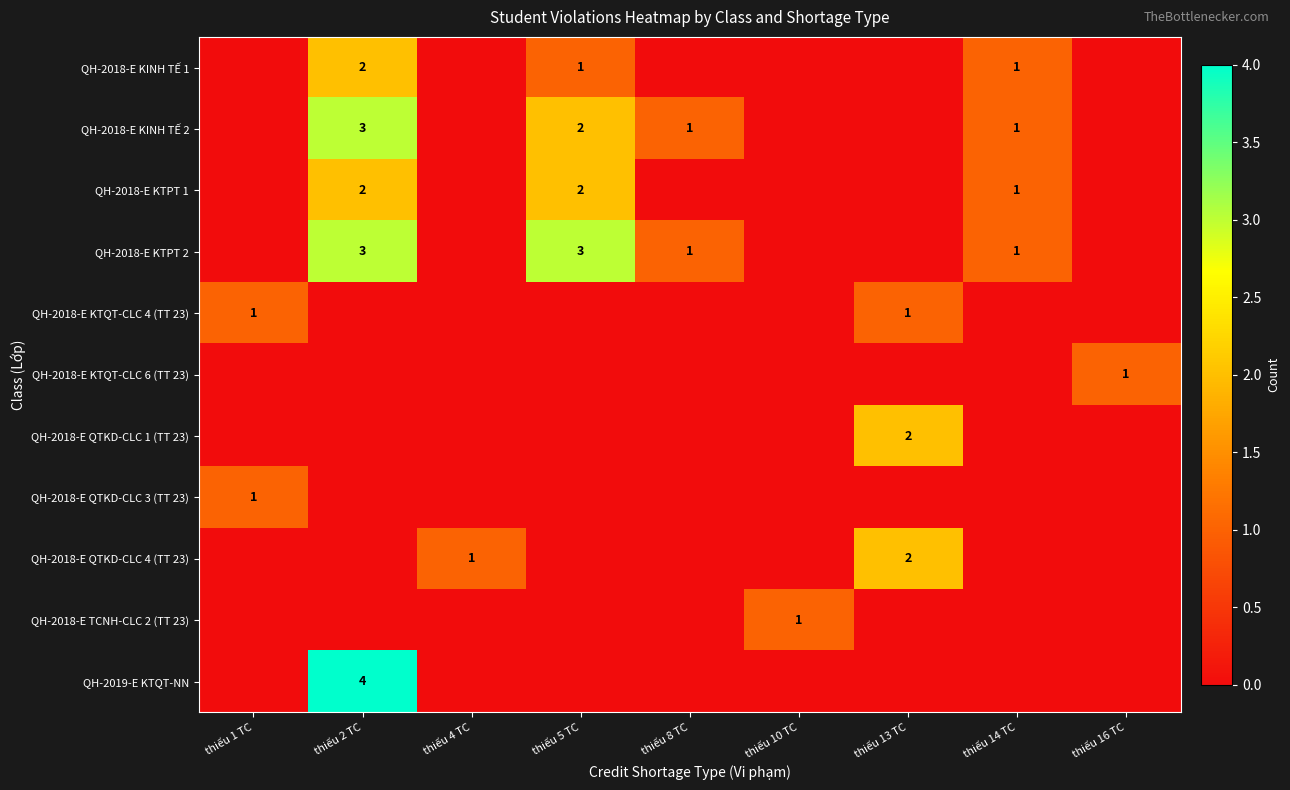

The value of QH-2018-E KINH TẾ 2 at thiếu 5 TC is 2. True or false?

True